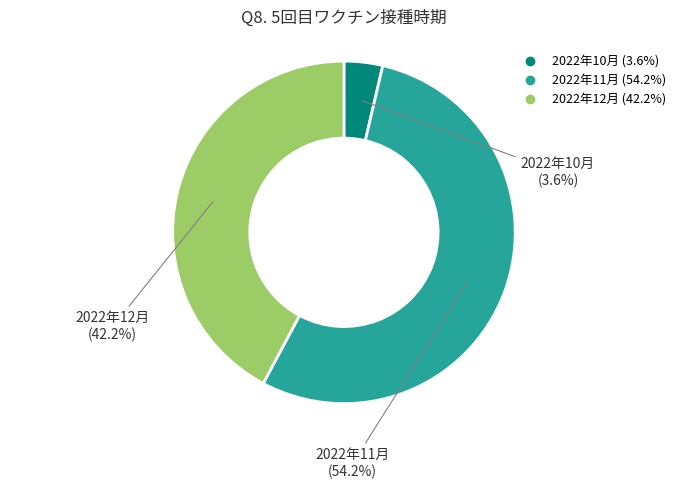

Count the number of slices in the pie.

3